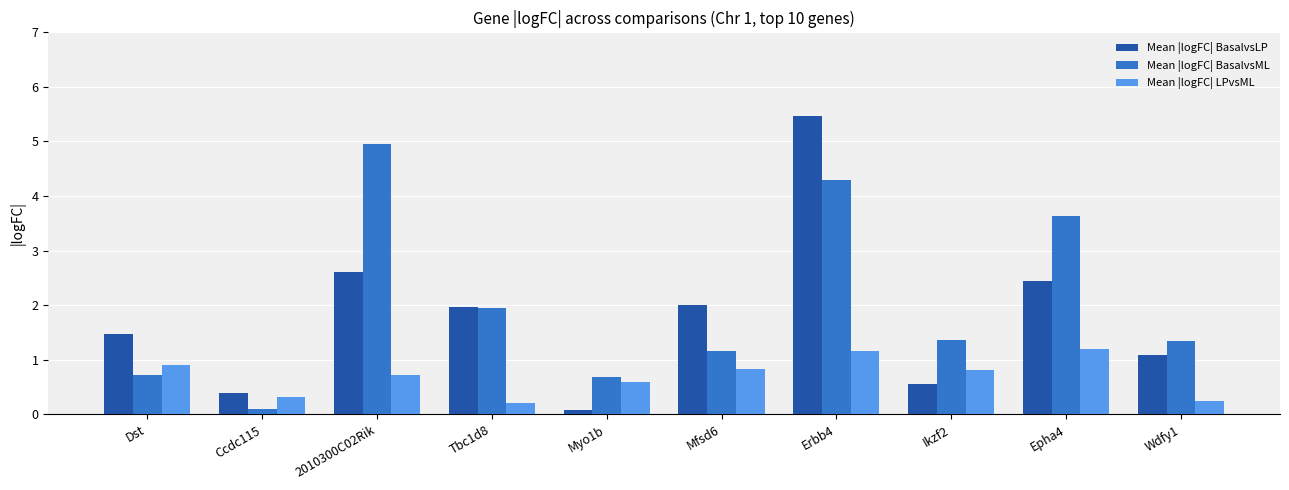

What are all the series names shown in the legend?

Mean |logFC| BasalvsLP, Mean |logFC| BasalvsML, Mean |logFC| LPvsML